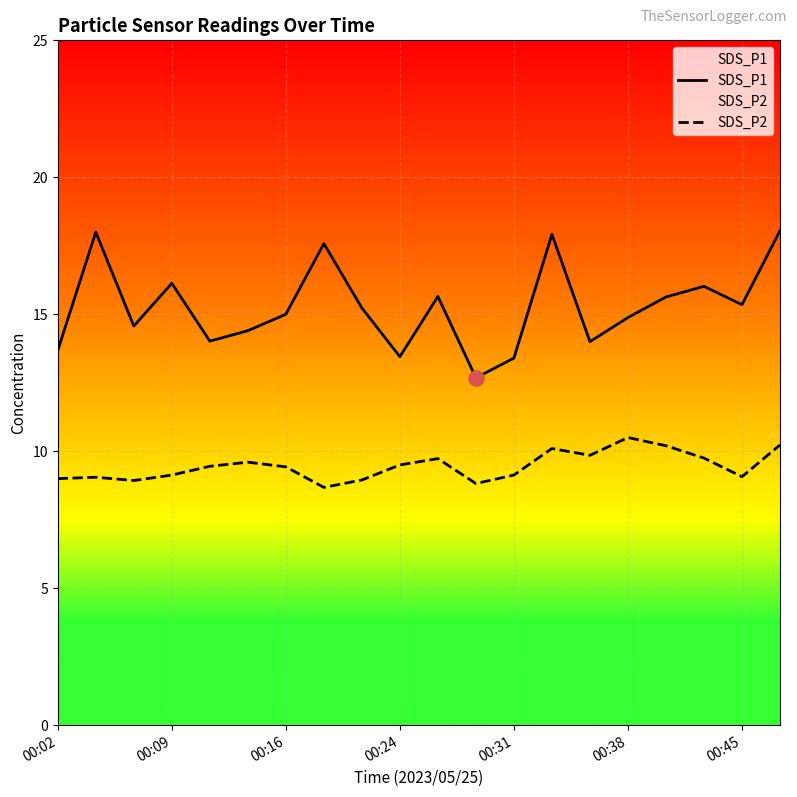

What is the total value across all series at 7?

26.3